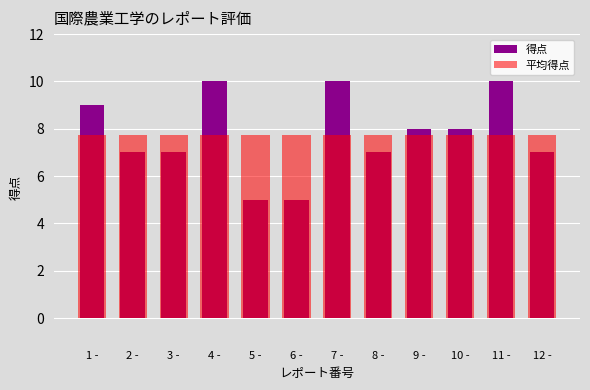

Which series has the largest total across all categories?

得点